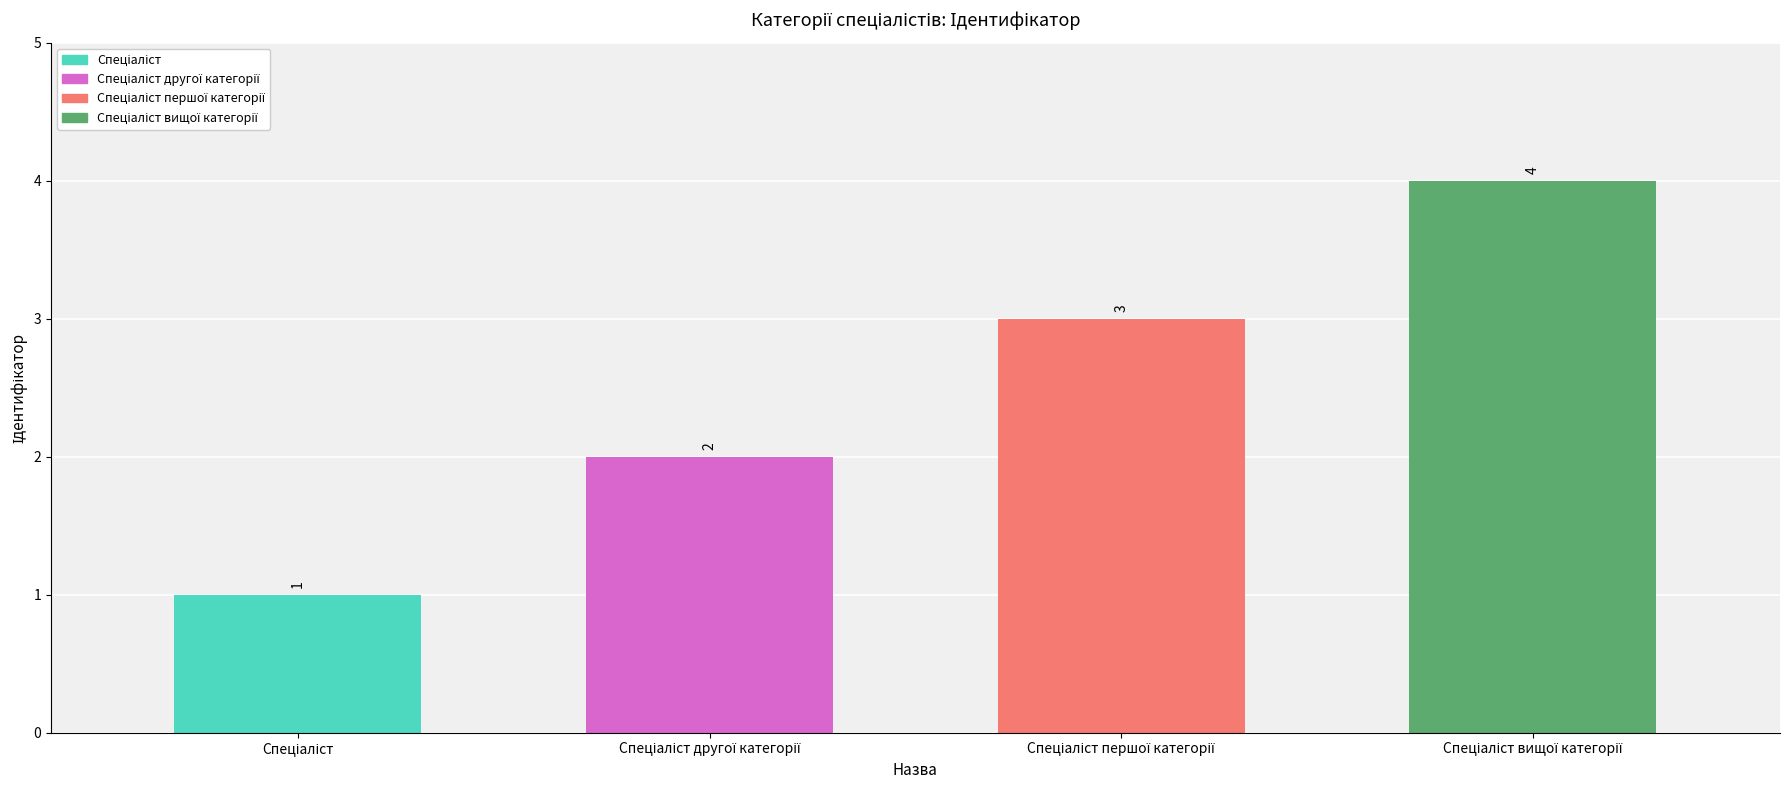

Reading left to right, what are all the values shown in this chart?

1	2	3	4